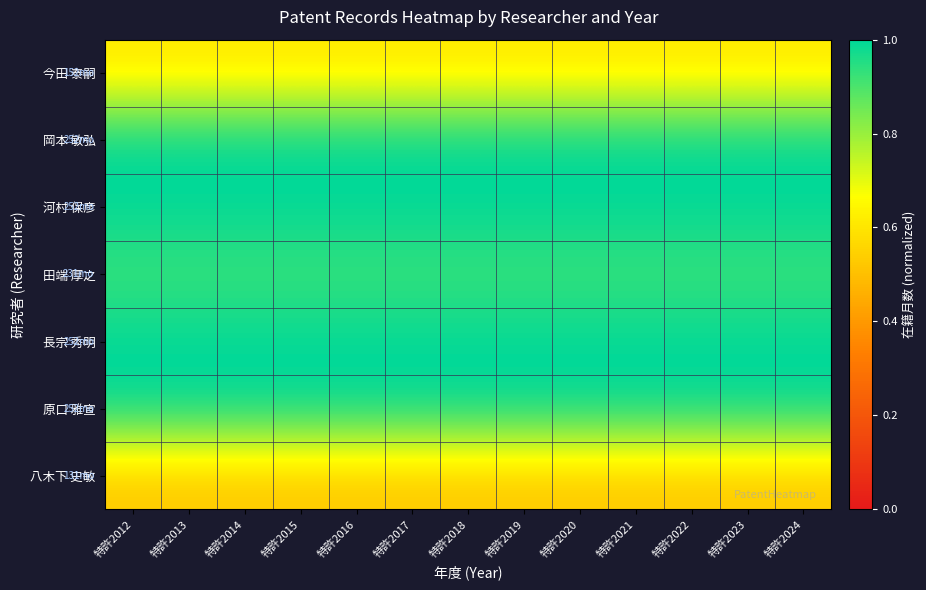

At how many categories does at least one series exceed 0?

13